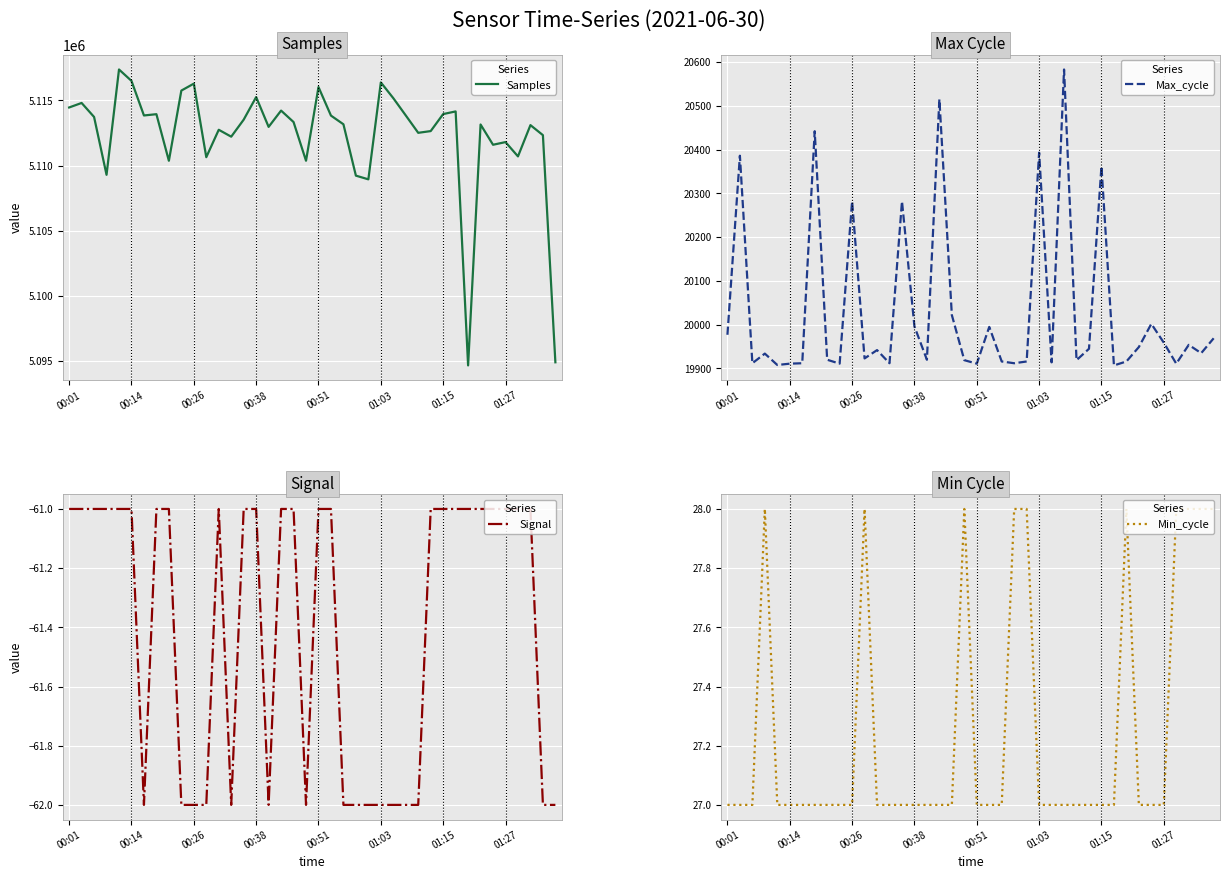

What is the lowest value of the Max_cycle series?

19907